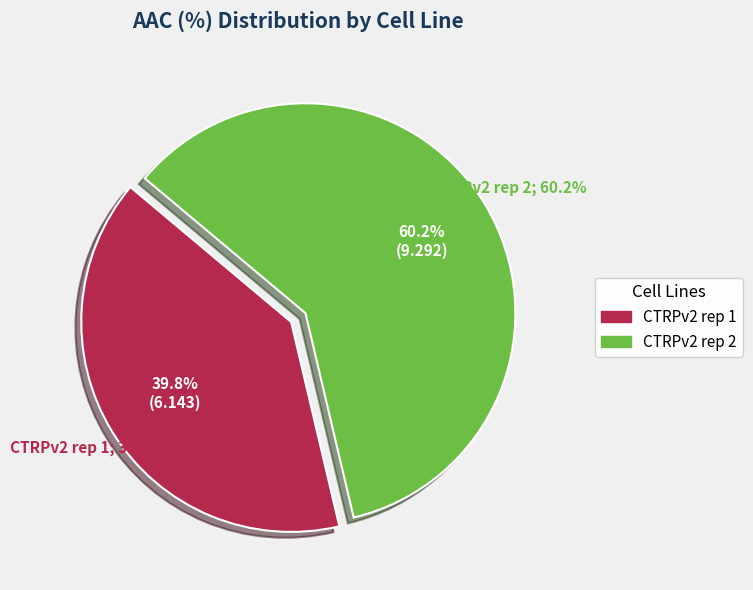

The CTRPv2 rep 1 slice represents 26% of the pie. True or false?

False